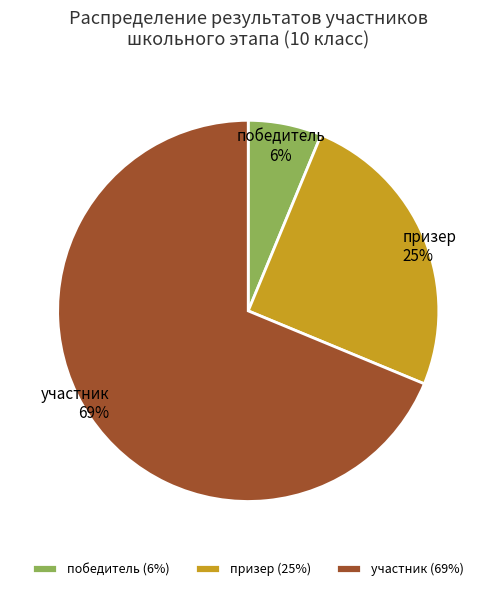

Is there any slice that represents more than half of the pie?

Yes